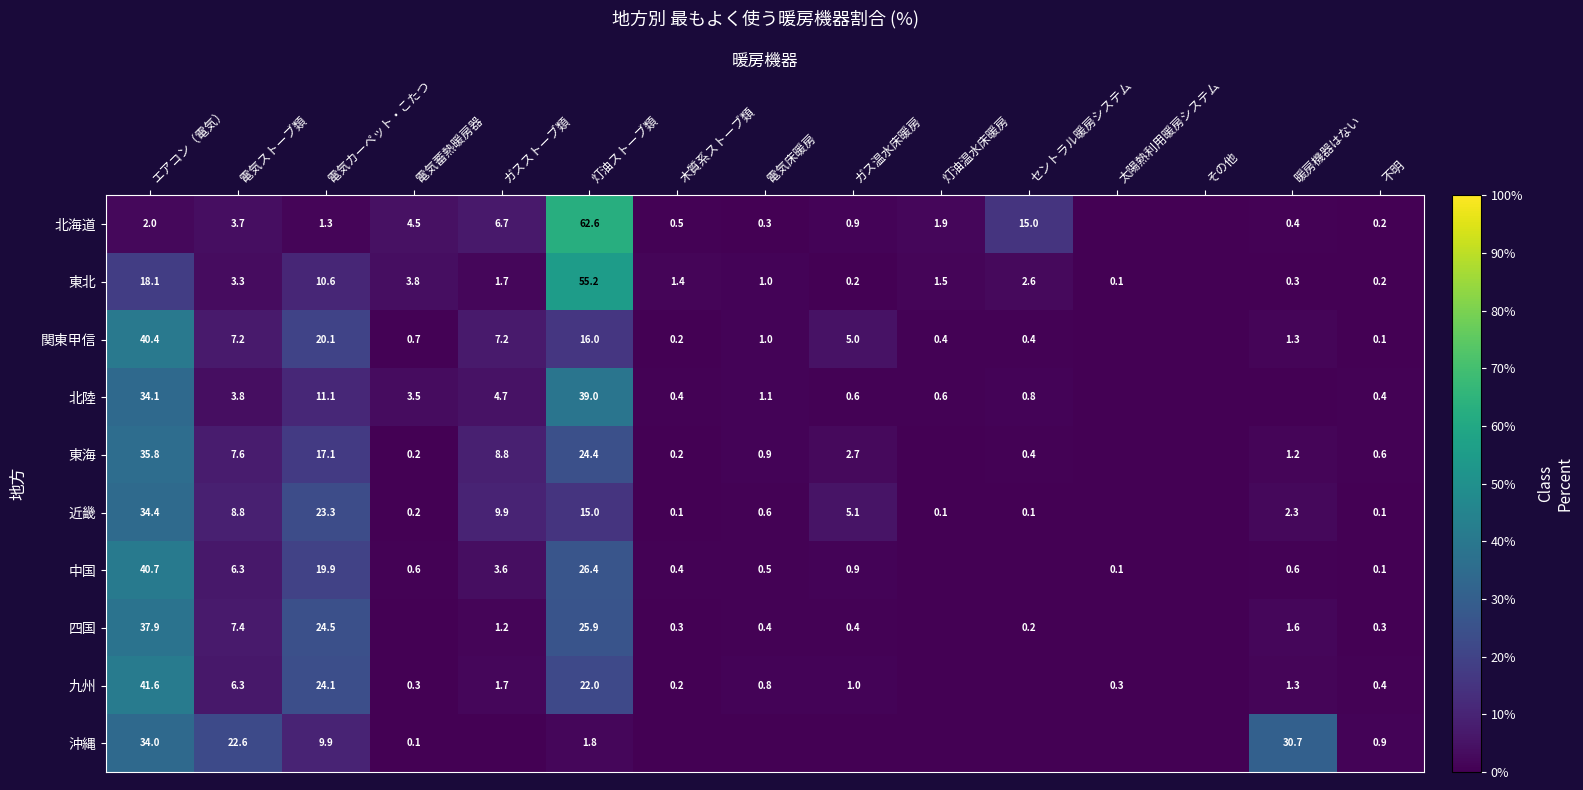

What is the difference between the highest and lowest values at 不明?

0.8